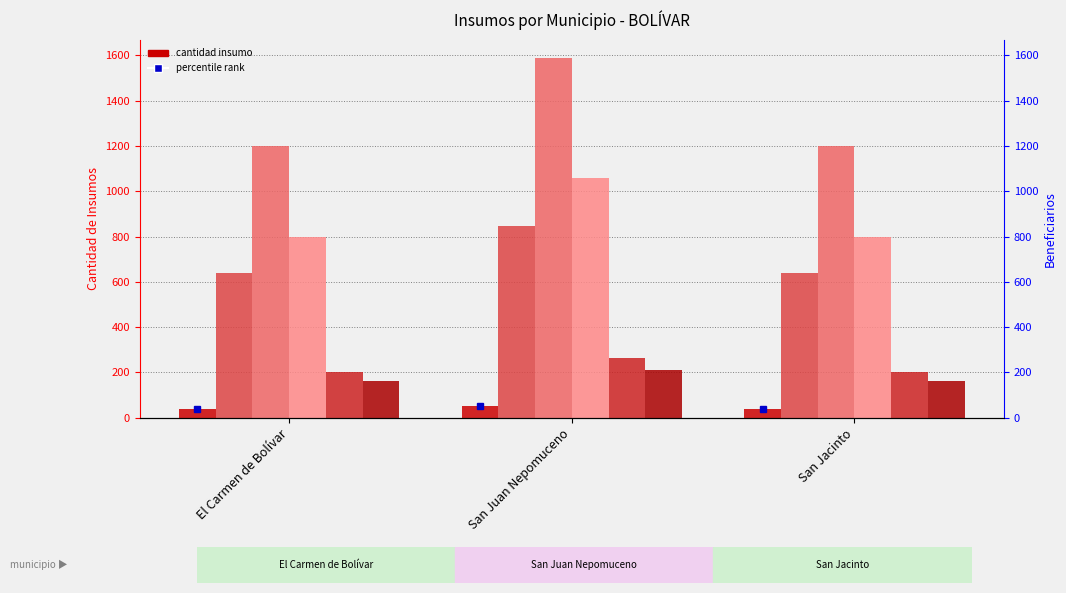

What is the sum of the Abono orgánico compostado values at San Juan Nepomuceno and San Jacinto?

2790